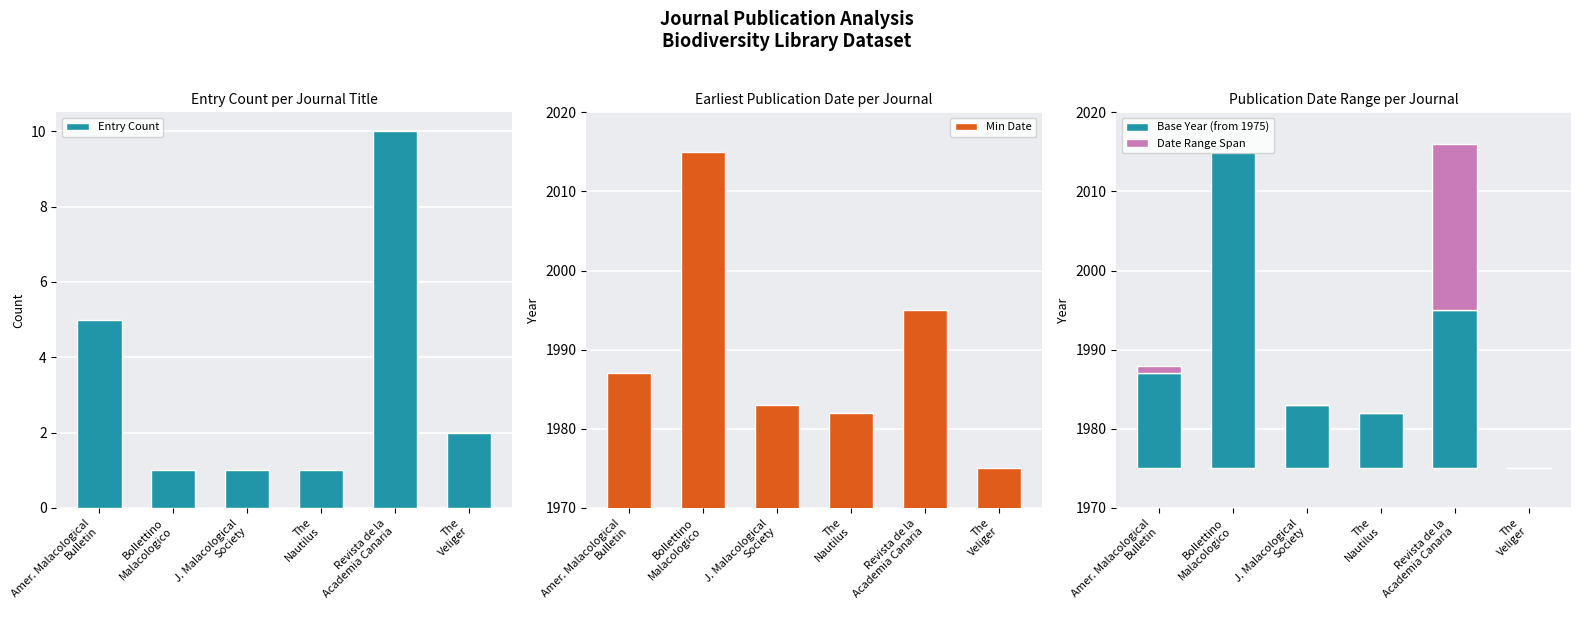

Which series has the largest total across all categories?

Min Date